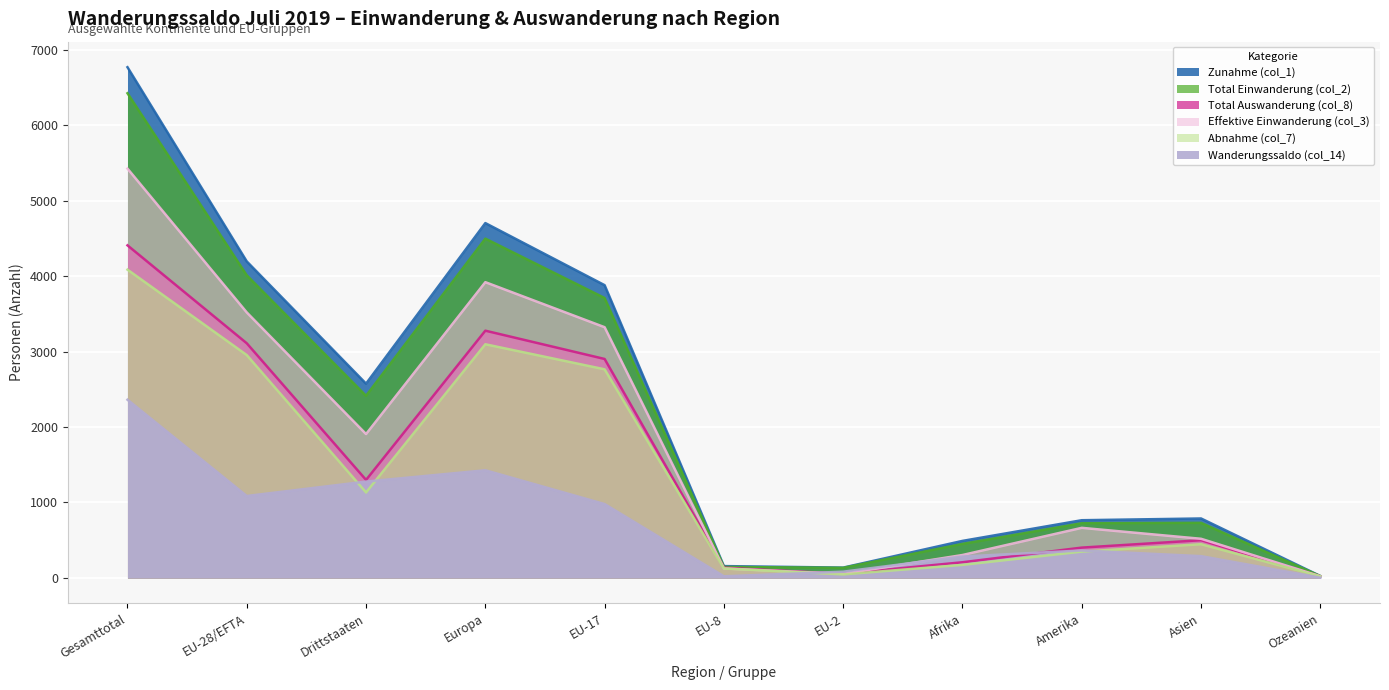

Where is the first local maximum for Total Einwanderung (col_2)?

Europa